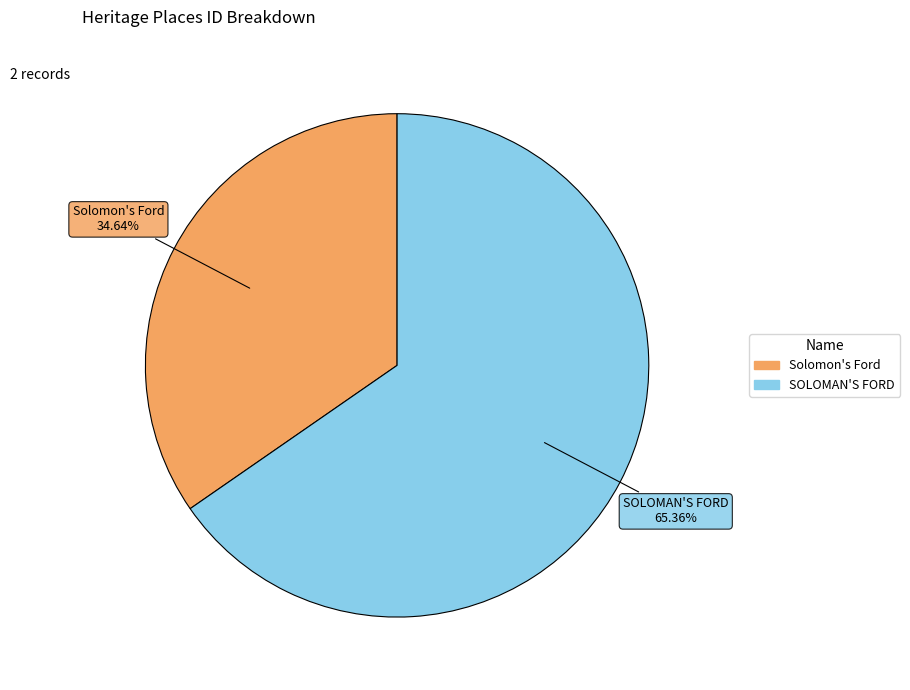

To the nearest percent, what is the combined percentage of Solomon's Ford and SOLOMAN'S FORD?

100%